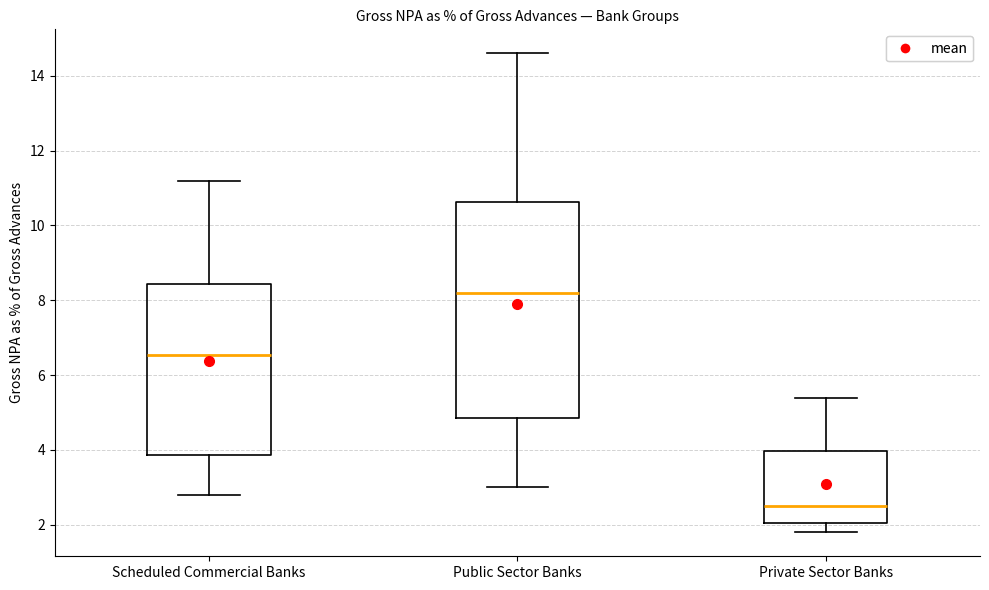

Reading left to right, read every box against the y-axis: the position of its median line, the range the box covers, and the ends of its whiskers. The values are not printed on the chart, so give them approximately, as read against the axis.

Scheduled Commercial Banks: median 6.6, box 3.8 to 8.4, whiskers 2.8 to 11.2
Public Sector Banks: median 8.2, box 4.8 to 10.6, whiskers 3.0 to 14.6
Private Sector Banks: median 2.6, box 2.0 to 4.0, whiskers 1.8 to 5.4